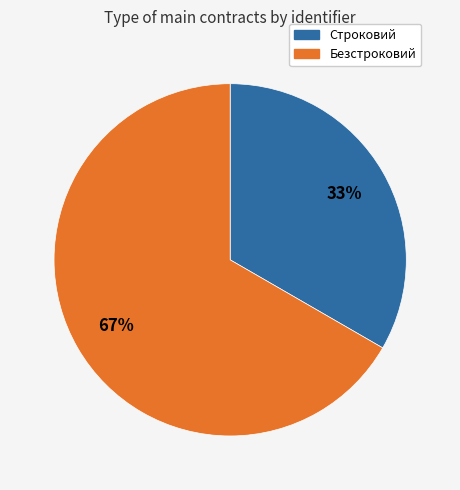

Between Безстроковий and Строковий, which is larger?

Безстроковий